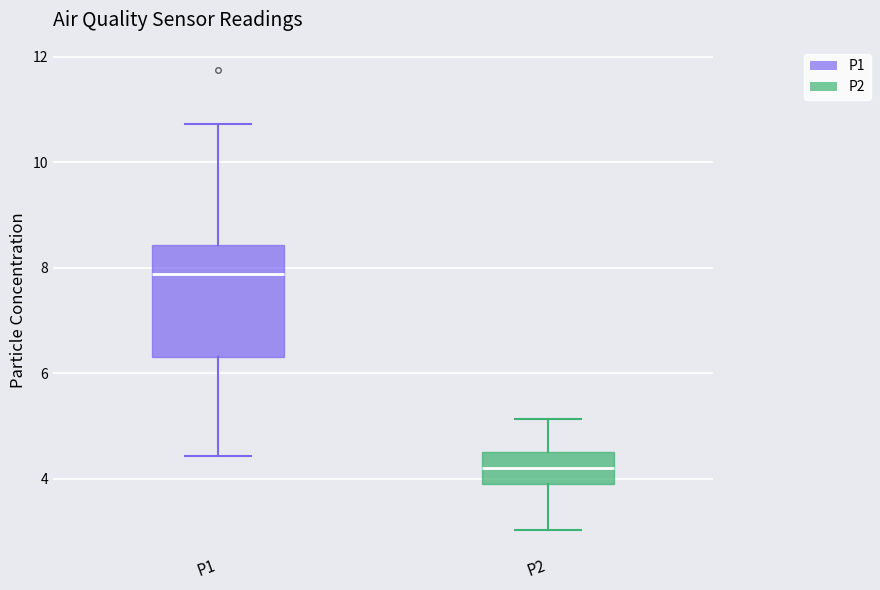

Reading left to right, read every box against the y-axis: the position of its median line, the range the box covers, and the ends of its whiskers. The values are not printed on the chart, so give them approximately, as read against the axis.

P1: median 7.8, box 6.4 to 8.4, whiskers 4.4 to 10.8
P2: median 4.2, box 3.8 to 4.6, whiskers 3.0 to 5.2